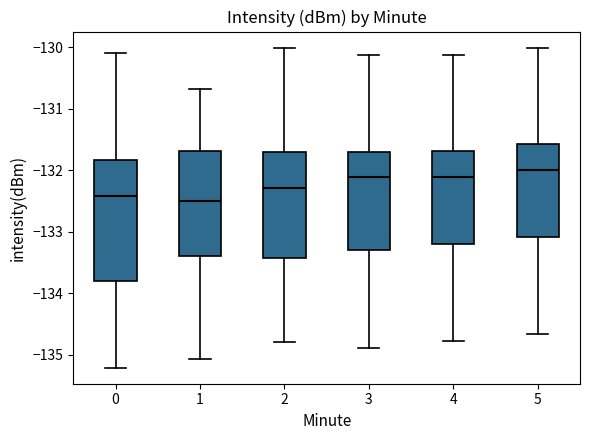

Reading left to right, read every box against the y-axis: the position of its median line, the range the box covers, and the ends of its whiskers. The values are not printed on the chart, so give them approximately, as read against the axis.

0: median -132.4, box -133.8 to -131.8, whiskers -135.2 to -130.1
1: median -132.5, box -133.4 to -131.7, whiskers -135.1 to -130.7
2: median -132.3, box -133.4 to -131.7, whiskers -134.8 to -130.0
3: median -132.1, box -133.3 to -131.7, whiskers -134.9 to -130.1
4: median -132.1, box -133.2 to -131.7, whiskers -134.8 to -130.1
5: median -132.0, box -133.1 to -131.6, whiskers -134.7 to -130.0